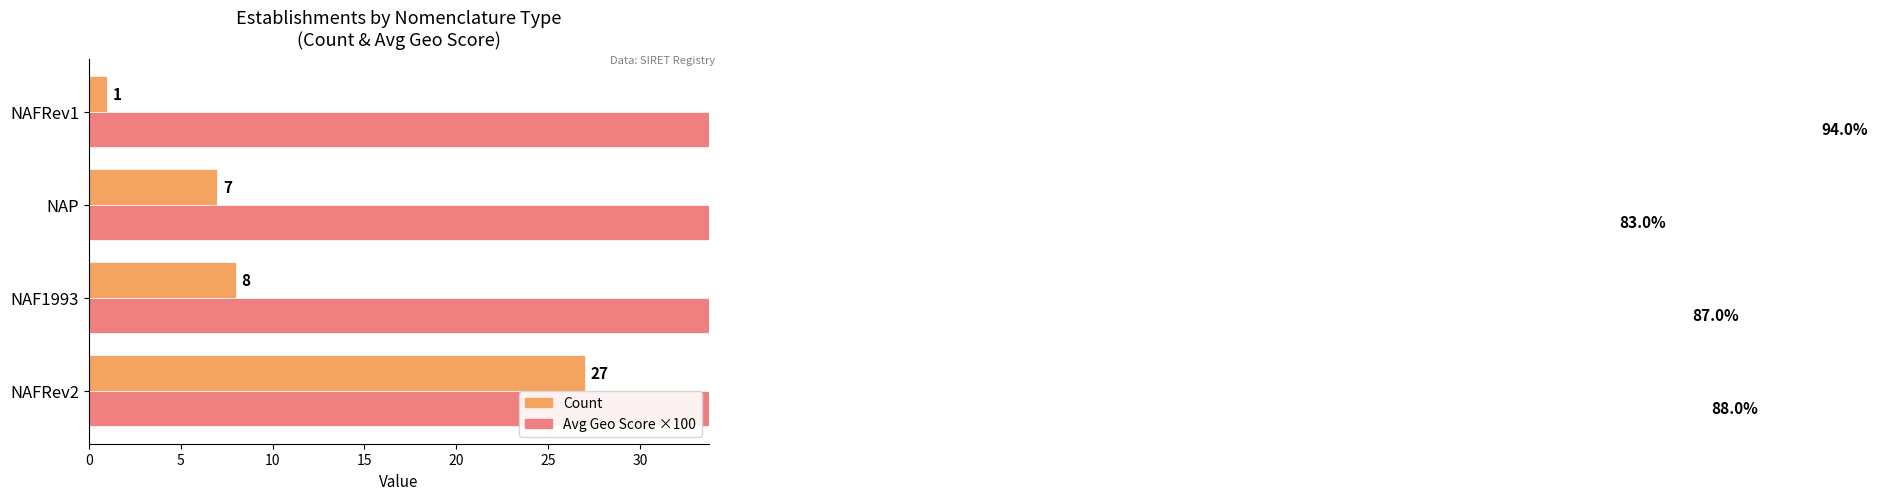

List the series in order of their overall mean, highest first.

Avg Geo Score ×100, Count